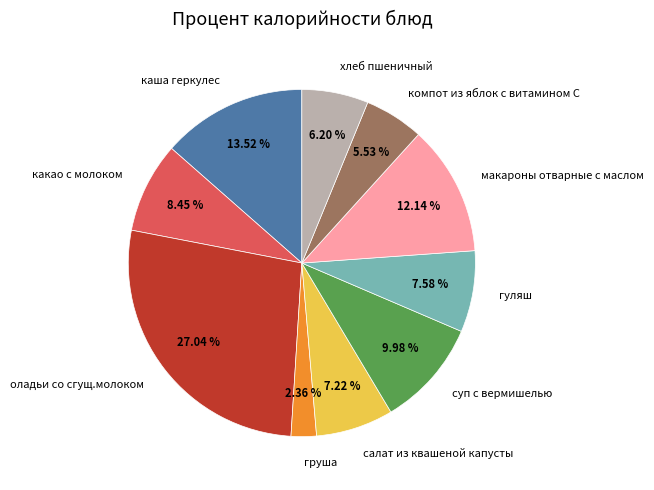

Combined, do каша геркулес and оладьи со сгущ.молоком account for over 50%?

No